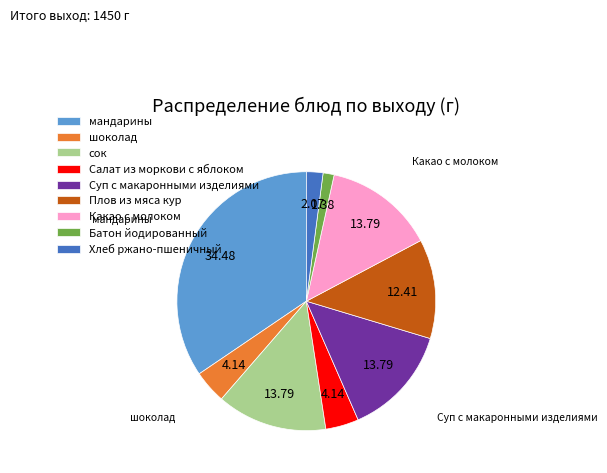

Do мандарины and Плов из мяса кур together represent more than half of the pie?

No